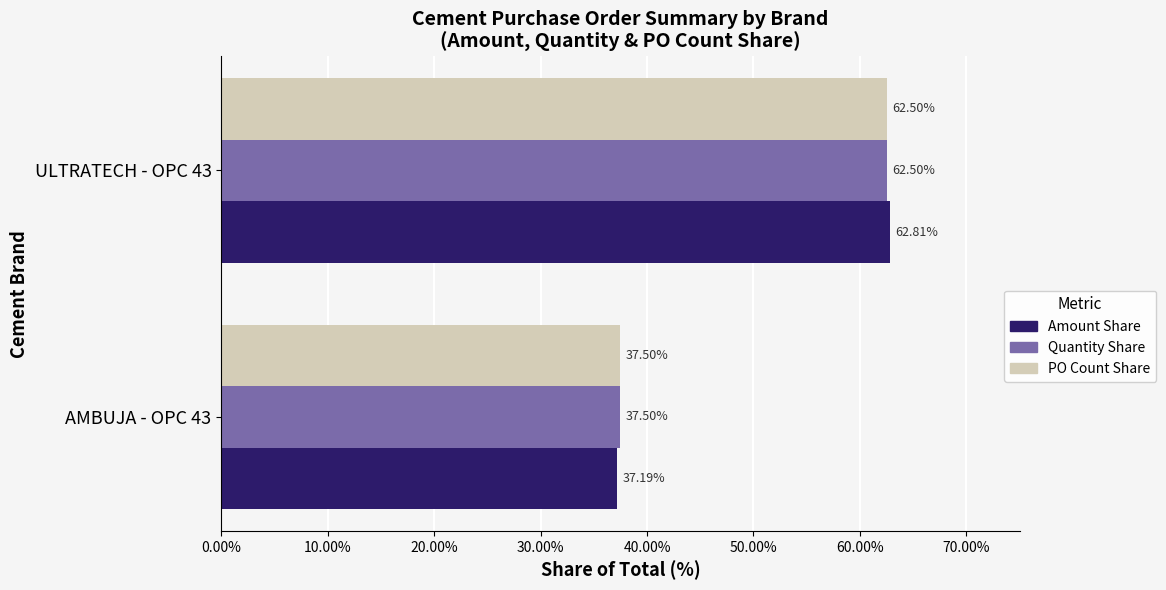

How many values in the Amount Share series exceed 62?

1